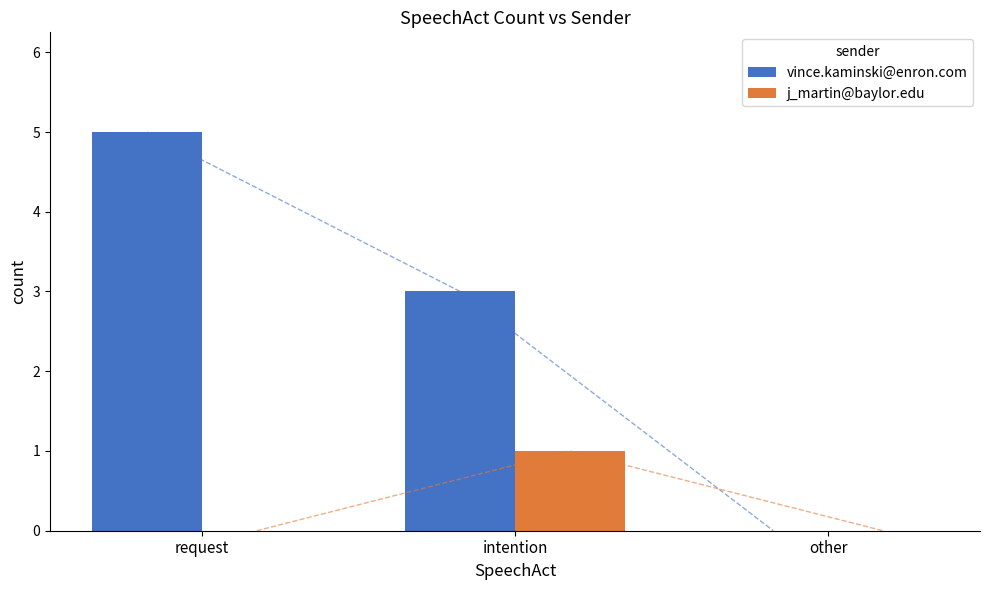

How many groups of bars are there?

3